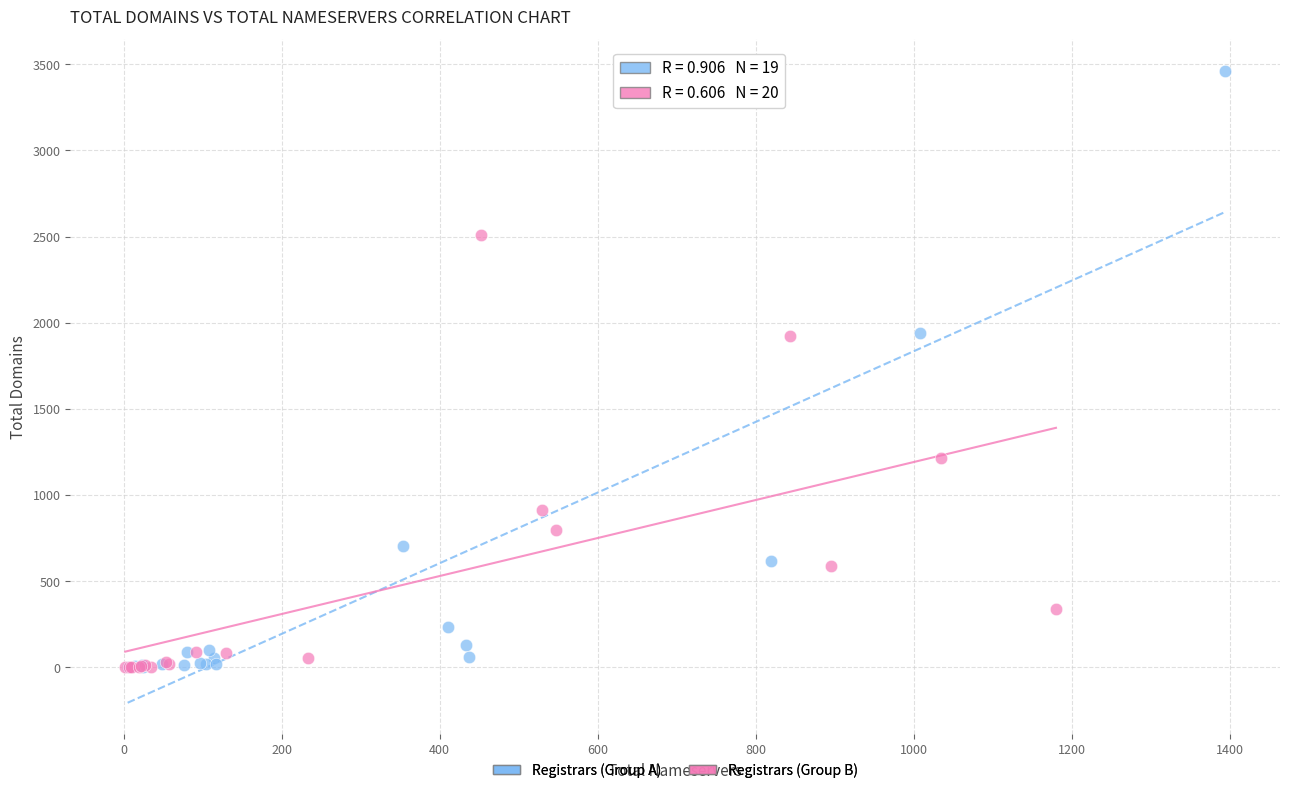

Which series contains the highest Y value?

Registrars (Group A)